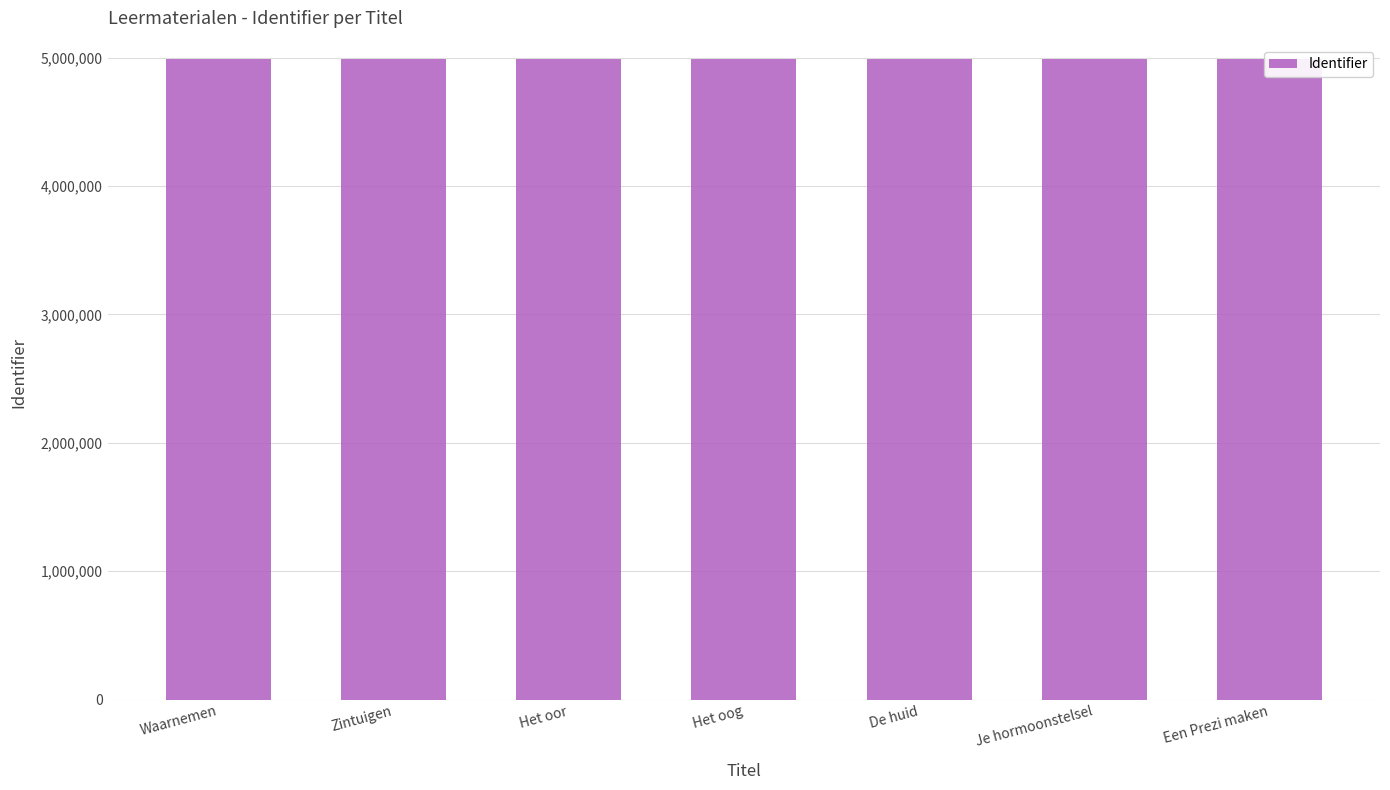

List the labels in order of value, largest first.

Een Prezi maken, Je hormoonstelsel, De huid, Het oog, Het oor, Zintuigen, Waarnemen